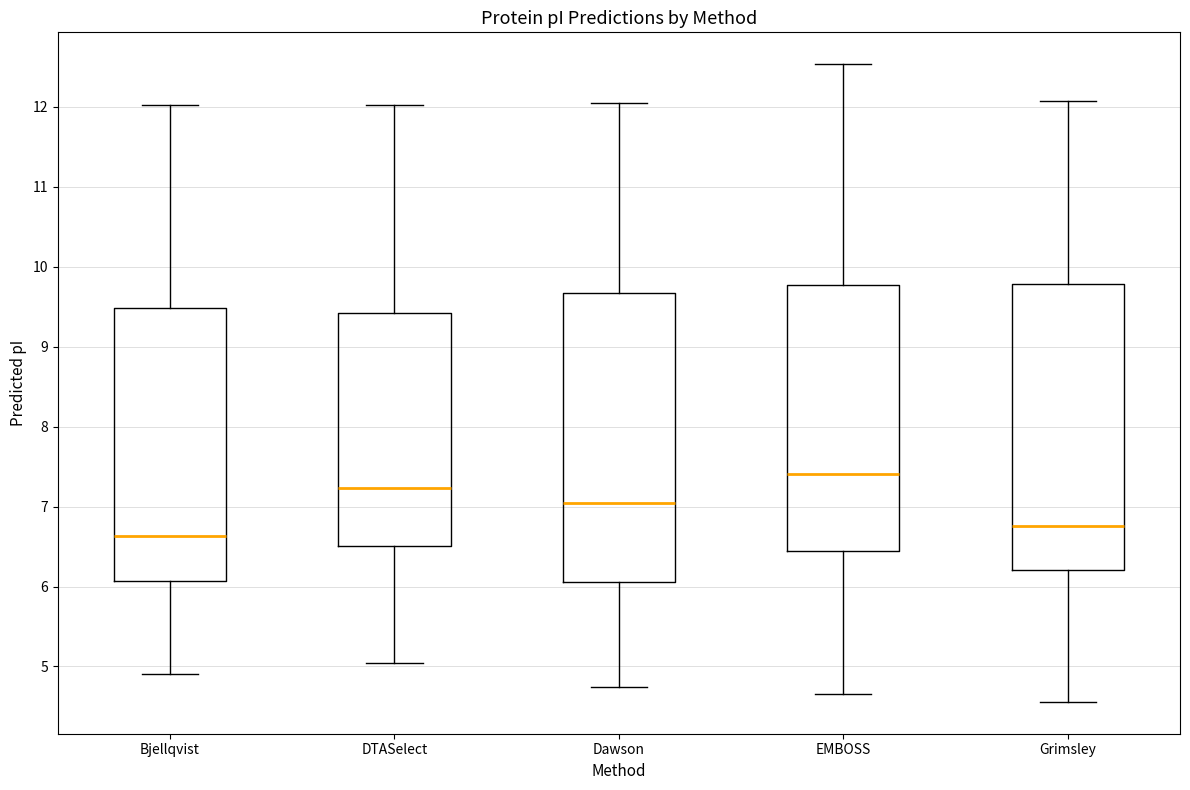

Reading left to right, transcribe this box plot: for each box, give where its median line is, the range the box spans, and where its two whiskers end, as read against the y-axis. The values are not printed on the chart, so give them approximately, as read against the axis.

Bjellqvist: median 6.6, box 6.1 to 9.5, whiskers 4.9 to 12.0
DTASelect: median 7.2, box 6.5 to 9.4, whiskers 5.0 to 12.0
Dawson: median 7.0, box 6.1 to 9.7, whiskers 4.7 to 12.0
EMBOSS: median 7.4, box 6.4 to 9.8, whiskers 4.7 to 12.5
Grimsley: median 6.8, box 6.2 to 9.8, whiskers 4.6 to 12.1